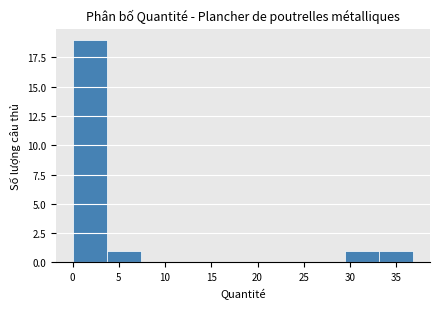

Which range on the x-axis has the tallest bar?

0.0 to 3.5